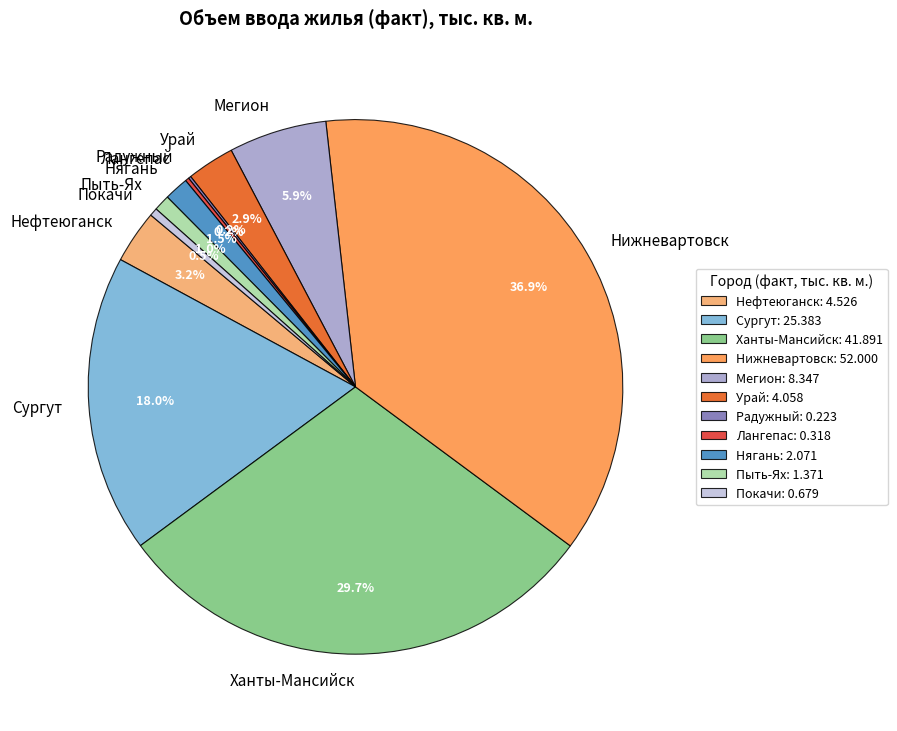

Is Урай the majority of the pie?

No